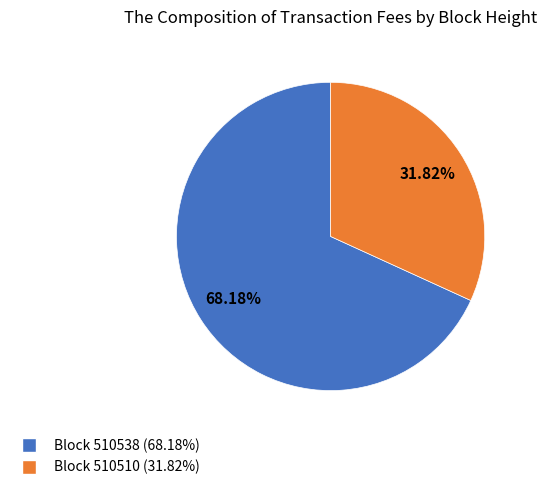

Is there a majority slice in this chart?

Yes